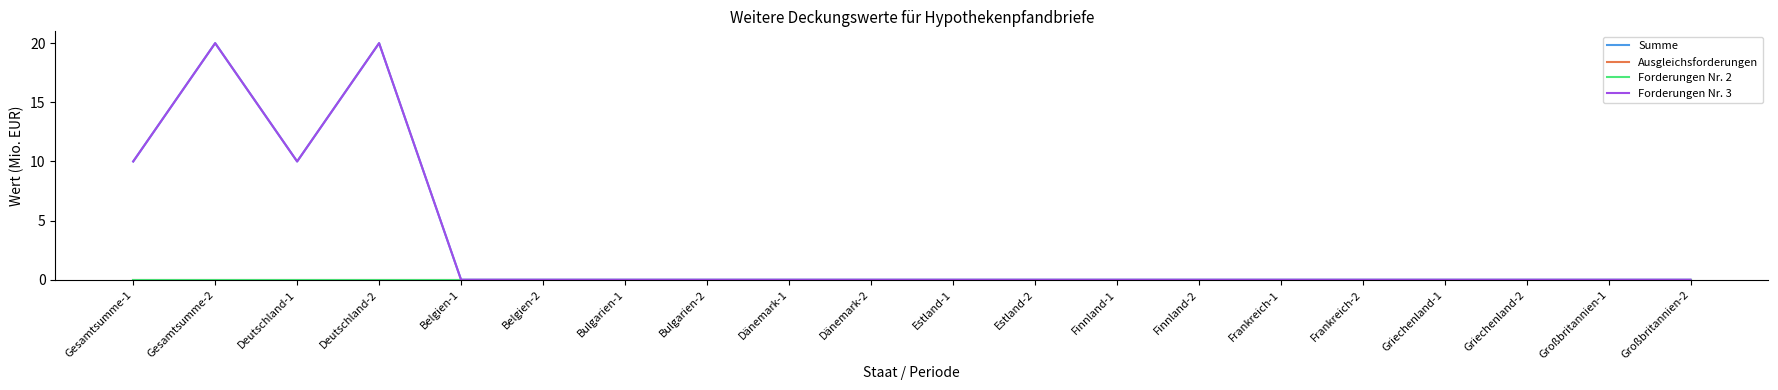

What is the difference between the second highest and second lowest values in the Summe series?

20